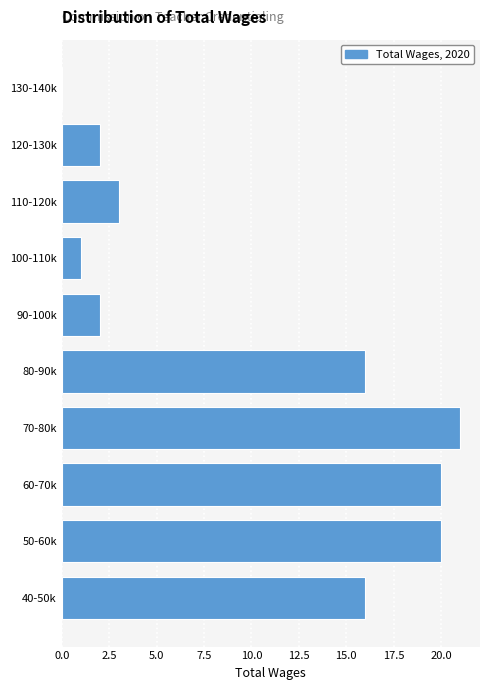

What is the sum of the values at 110-120k and 100-110k?

4